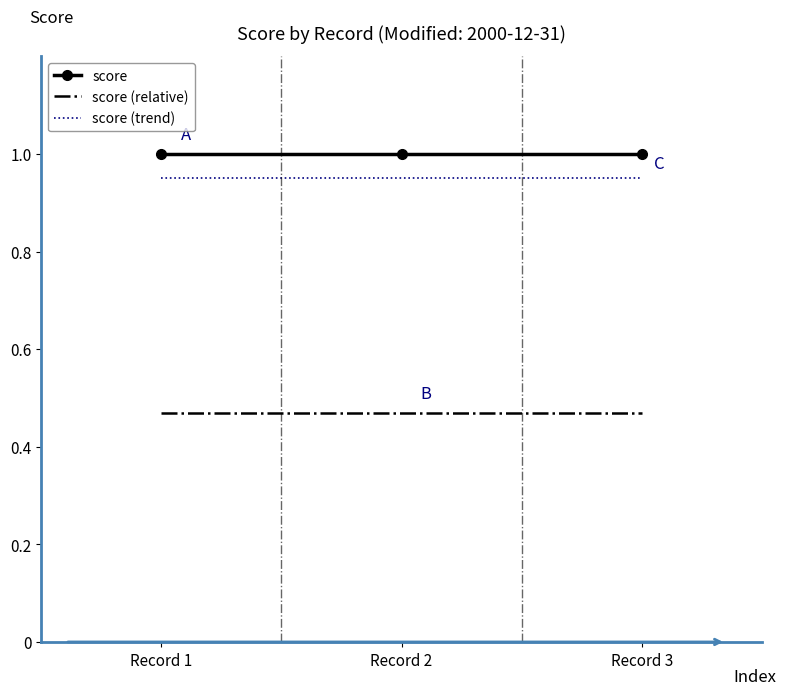

Rank the series by their maximum value, from lowest to highest.

score (relative), score (trend), score